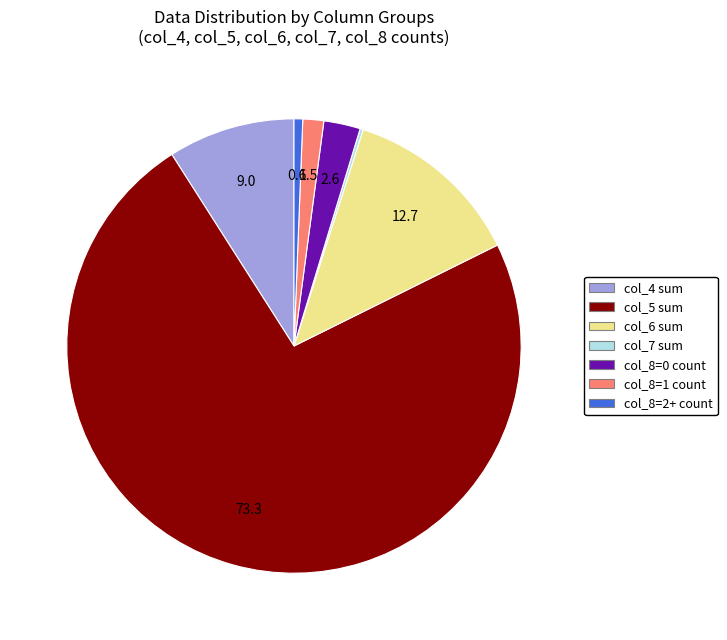

Is there a majority slice in this chart?

Yes